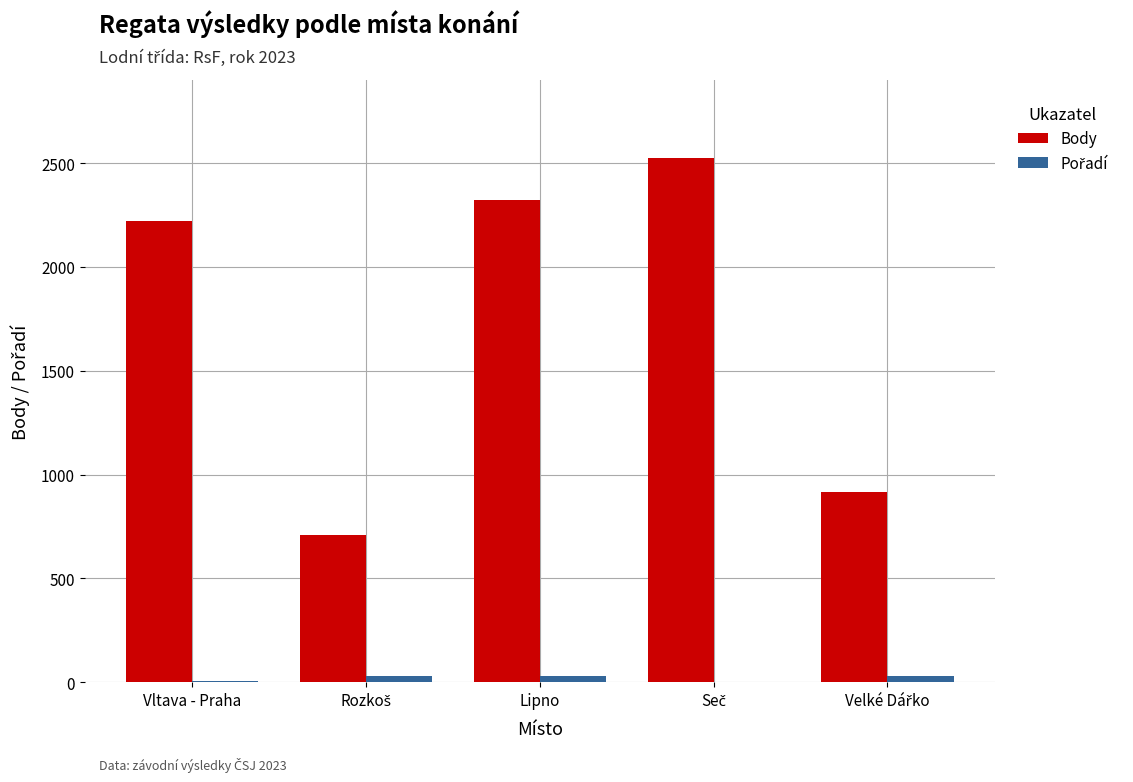

The Body series shows 2321.0 at Lipno. True or false?

True